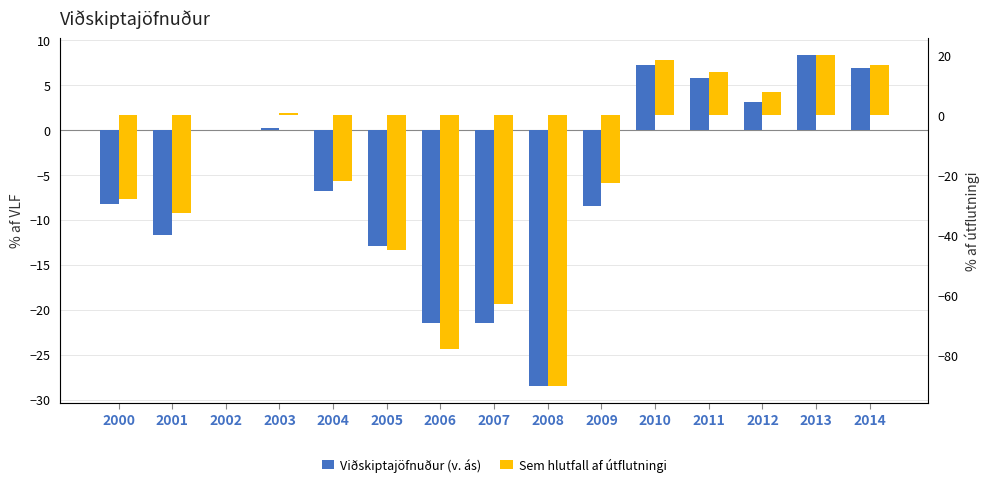

Between 2002 and 2006, which is larger?

2002